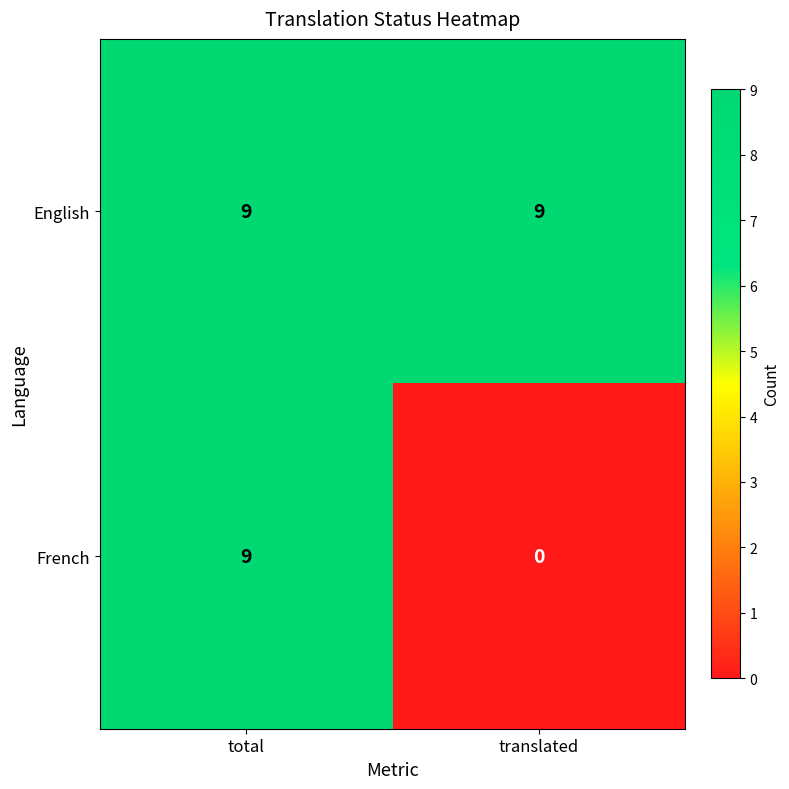

Which series changed the most between total and translated?

French